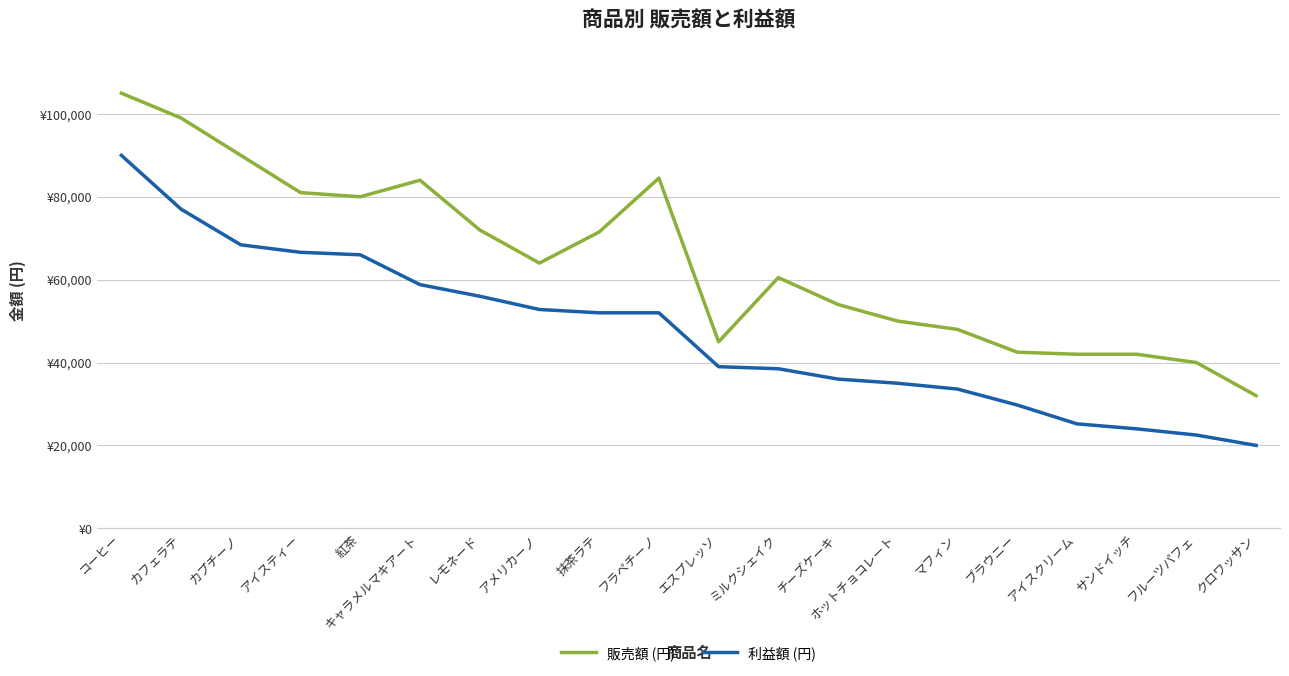

What are all the series names shown in the legend?

販売額 (円), 利益額 (円)